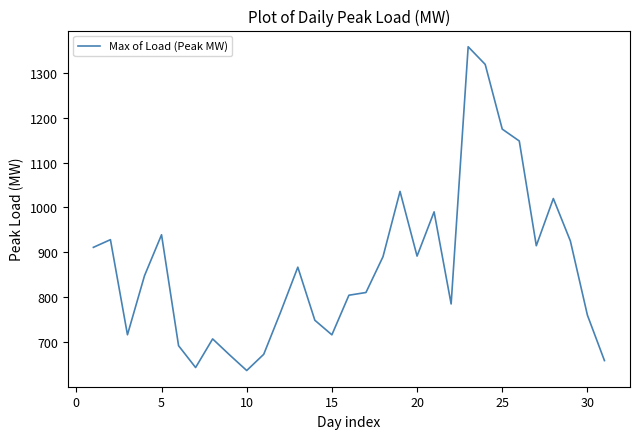

What is the maximum value shown in the chart?

1358.1